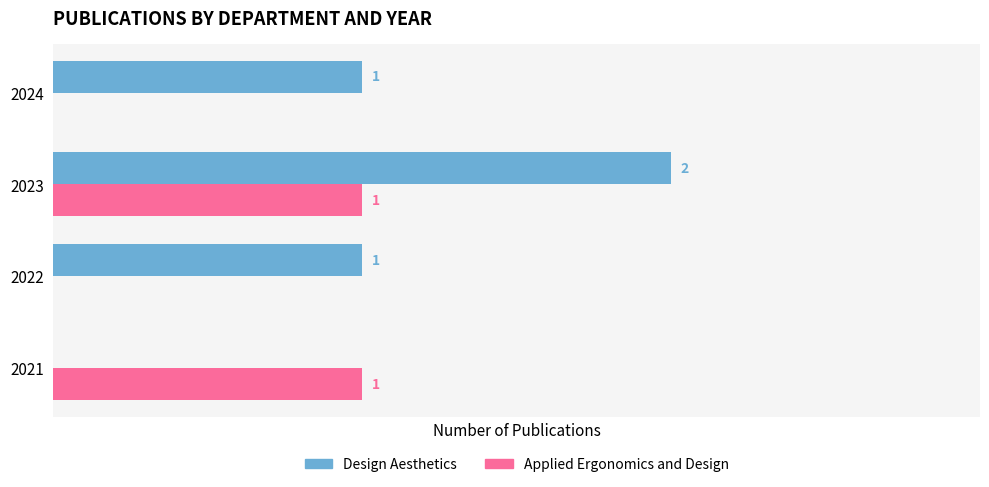

Is the value of Applied Ergonomics and Design at 2024 greater than the value of Design Aesthetics at 2024?

No